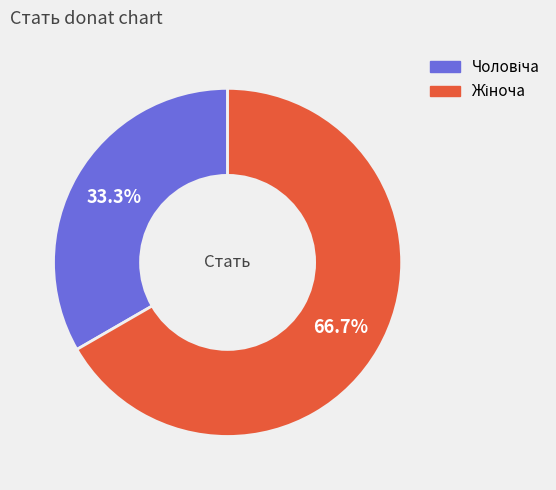

To the nearest percent, what is the average slice percentage?

50%